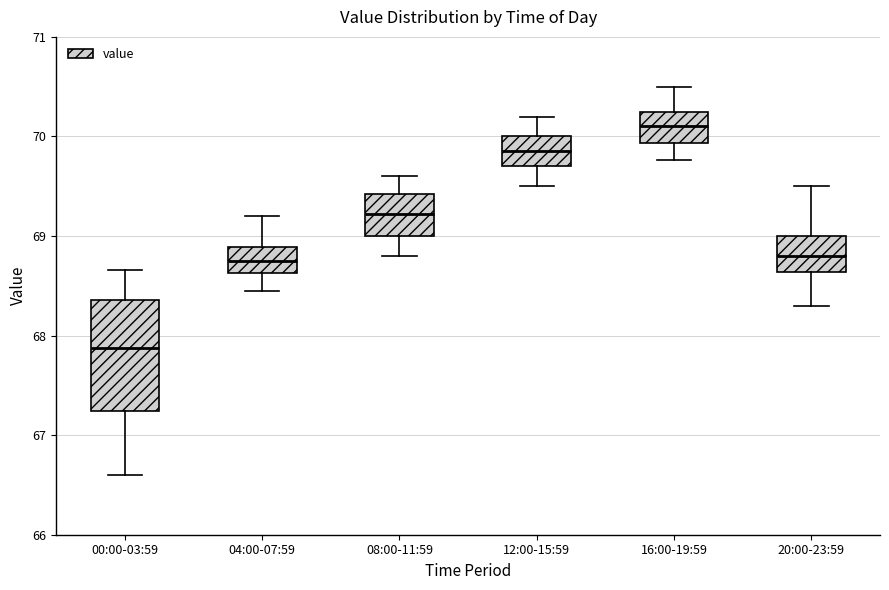

Reading left to right, transcribe this box plot: for each box, give where its median line is, the range the box spans, and where its two whiskers end, as read against the y-axis. The values are not printed on the chart, so give them approximately, as read against the axis.

00:00-03:59: median 67.9, box 67.2 to 68.4, whiskers 66.6 to 68.7
04:00-07:59: median 68.7, box 68.6 to 68.9, whiskers 68.5 to 69.2
08:00-11:59: median 69.2, box 69.0 to 69.4, whiskers 68.8 to 69.6
12:00-15:59: median 69.9, box 69.7 to 70.0, whiskers 69.5 to 70.2
16:00-19:59: median 70.1, box 69.9 to 70.3, whiskers 69.8 to 70.5
20:00-23:59: median 68.8, box 68.6 to 69.0, whiskers 68.3 to 69.5